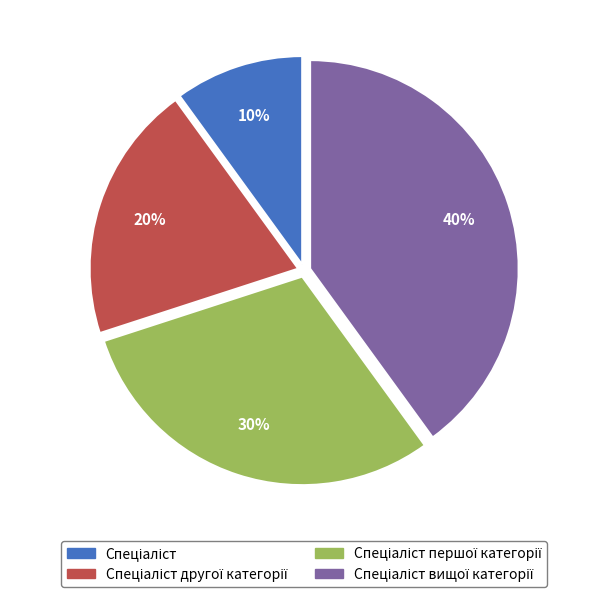

To the nearest percent, what is the difference between the largest and smallest slice percentages?

30%